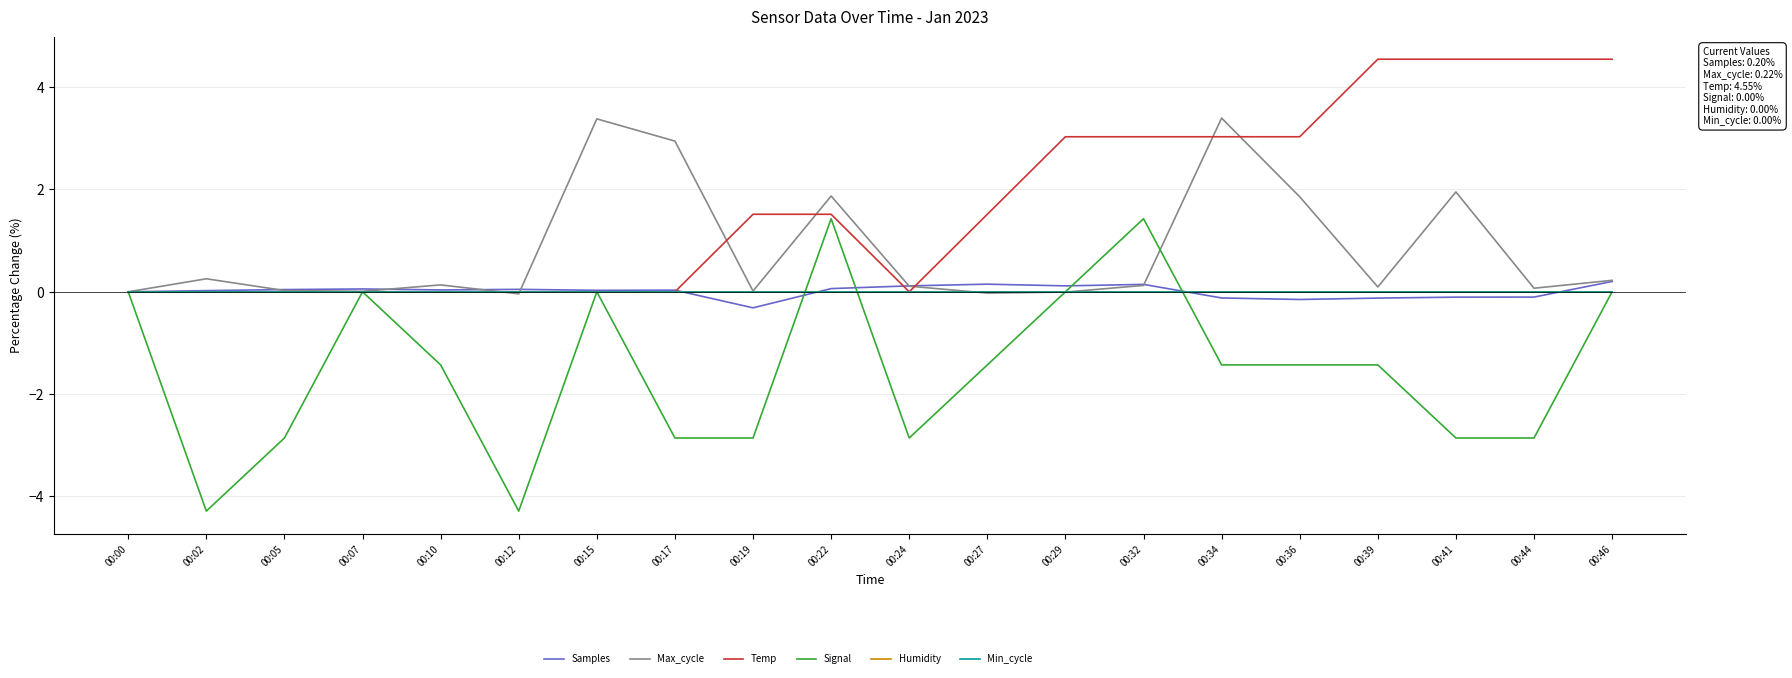

Does the chart have visible grid lines?

Yes